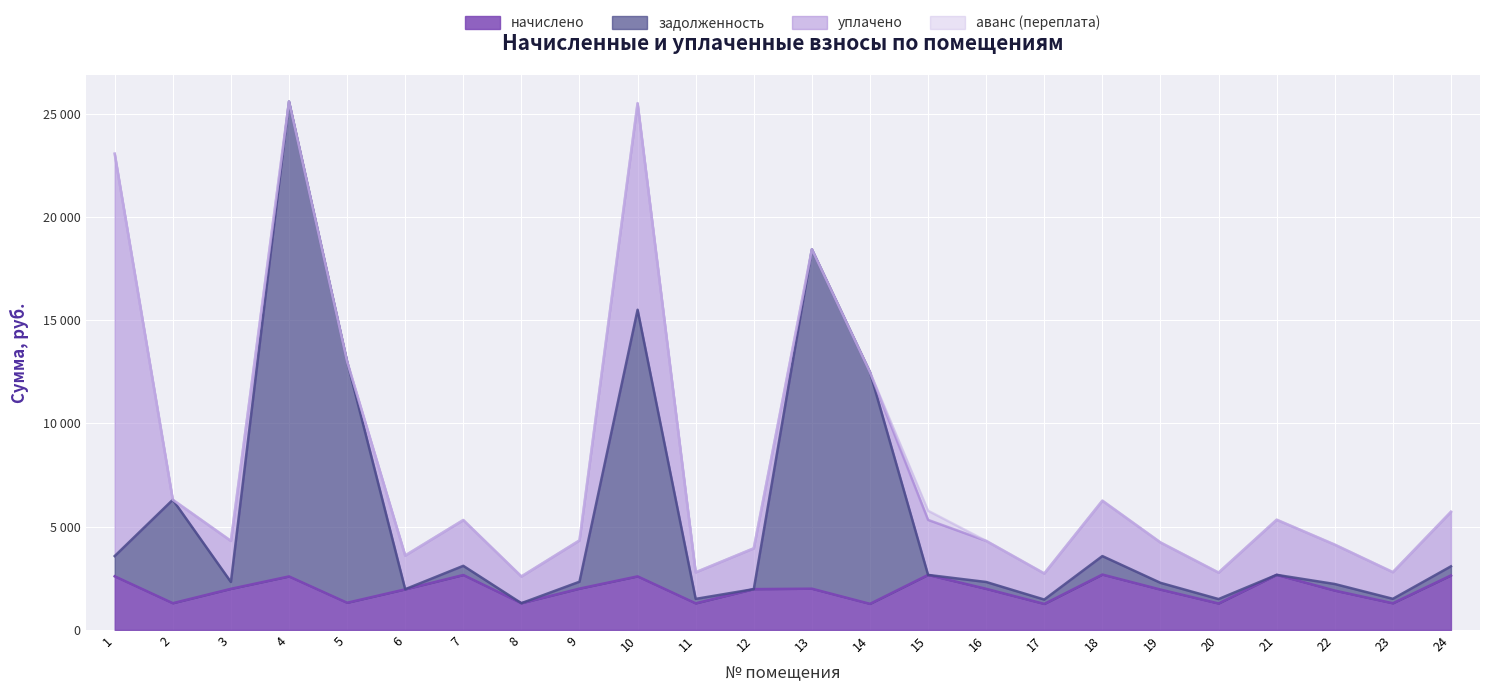

What are all the series names shown in the legend?

начислено, задолженность, уплачено, аванс (переплата)